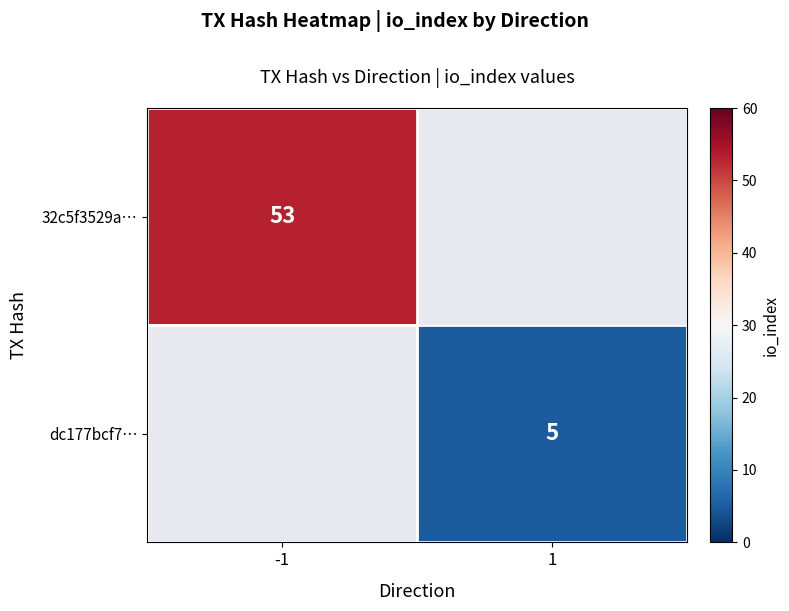

True or false: 32c5f3529a… has a value of 87 at -1.

False